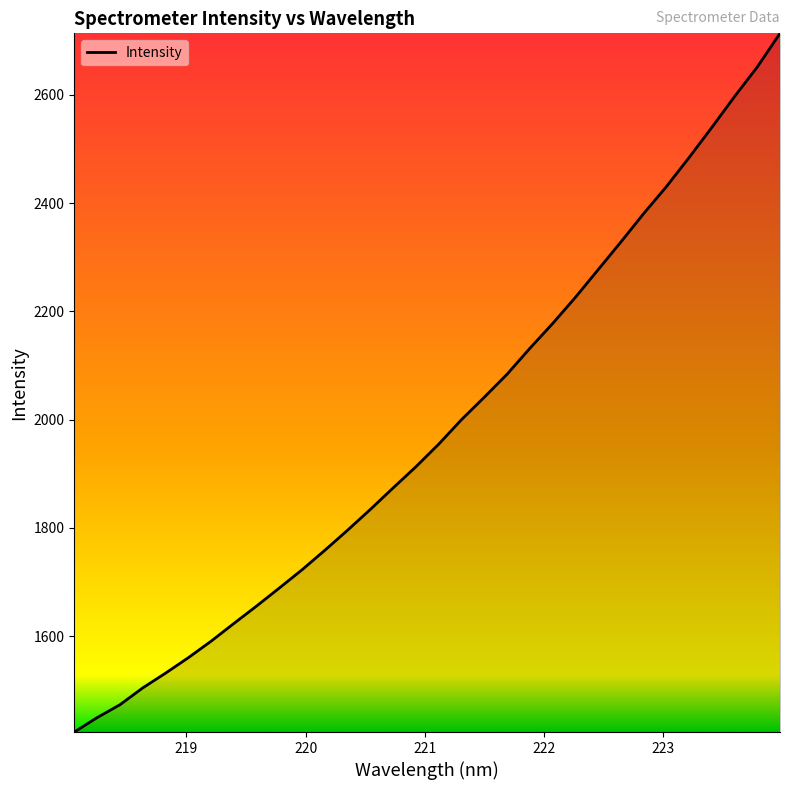

What is the difference between the maximum and minimum values?

1291.0